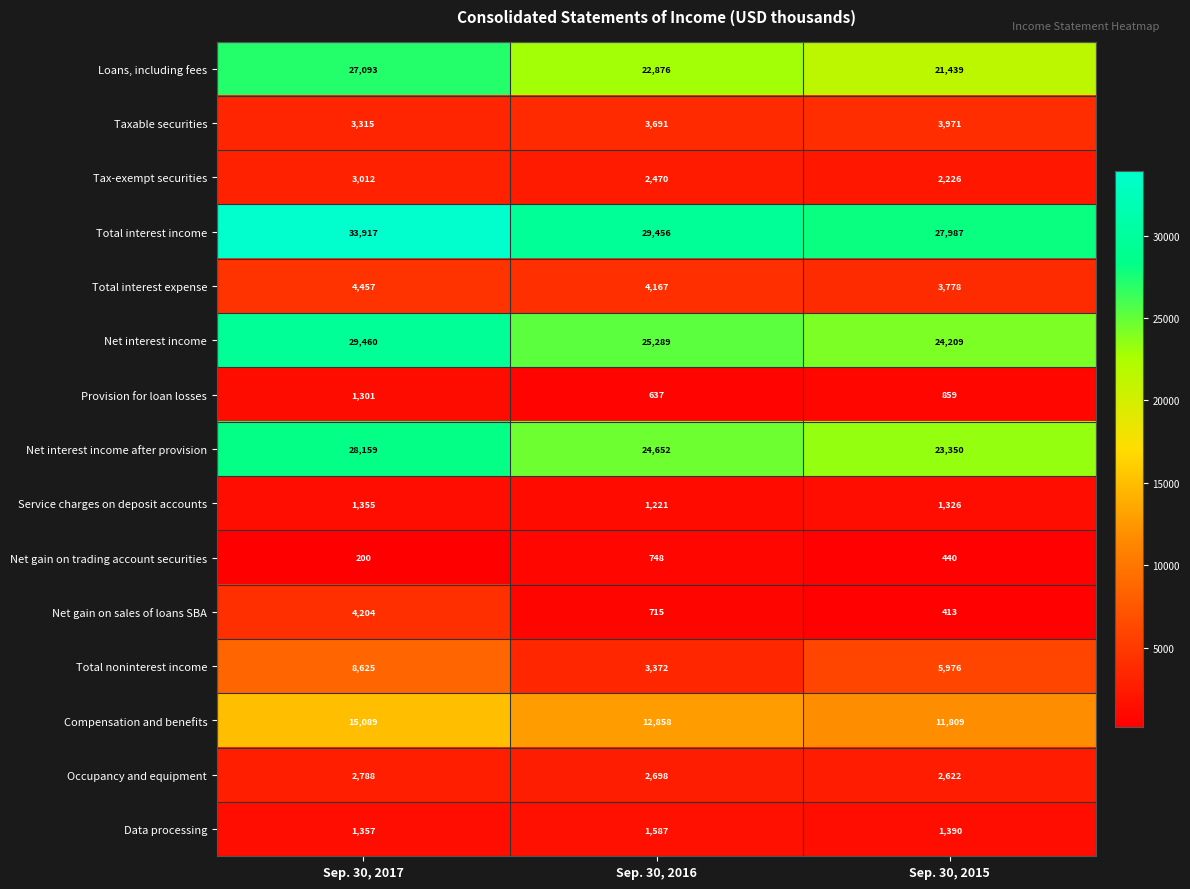

What is the sum of the Service charges on deposit accounts values at Sep. 30, 2016 and Sep. 30, 2017?

2576